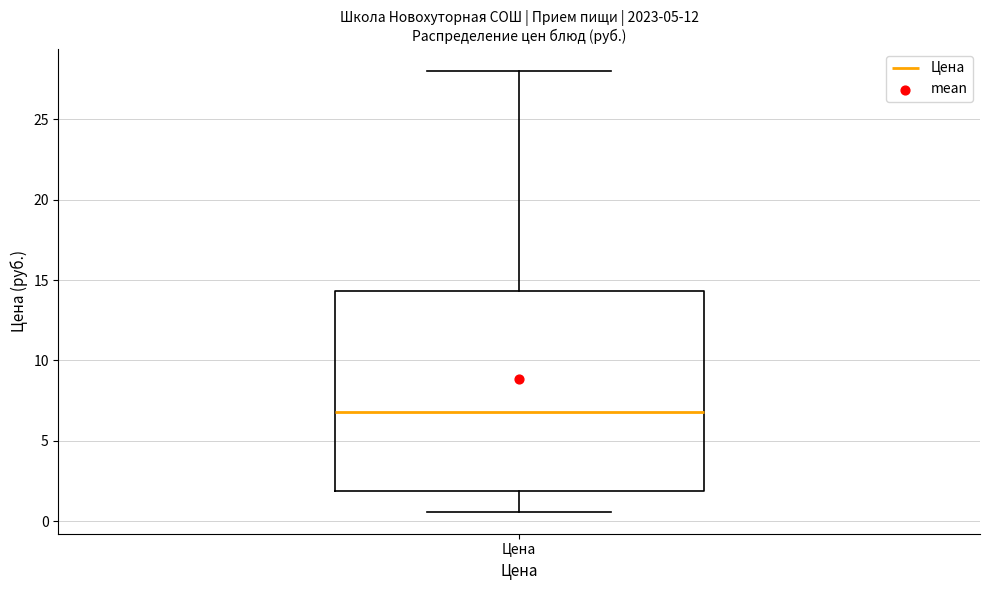

Where is the upper edge of the box for Цена on the y-axis? The values are not printed on the chart, so give them approximately, as read against the axis.

14.5